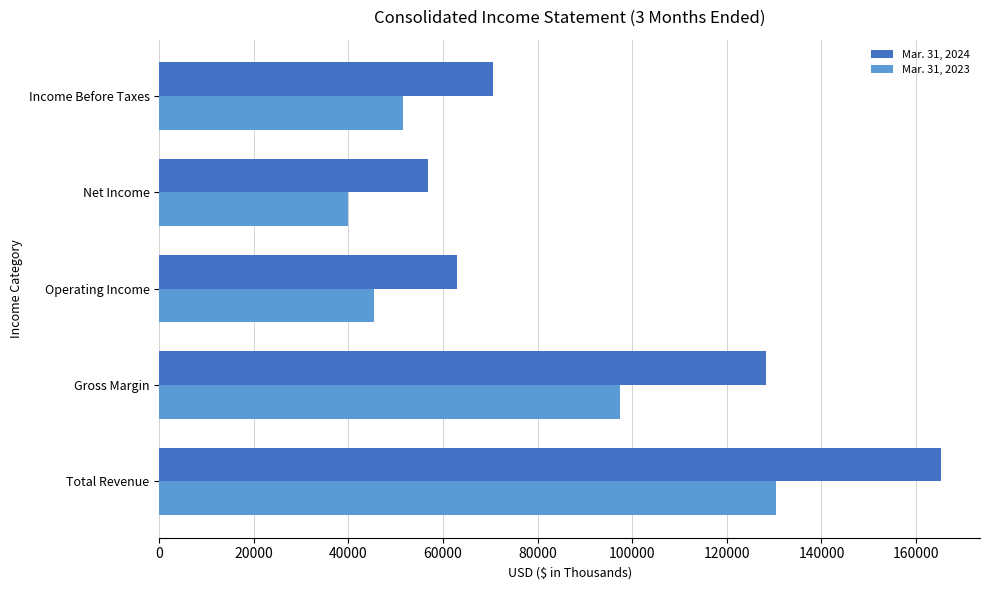

The Mar. 31, 2023 series shows 21097 at Income Before Taxes. True or false?

False